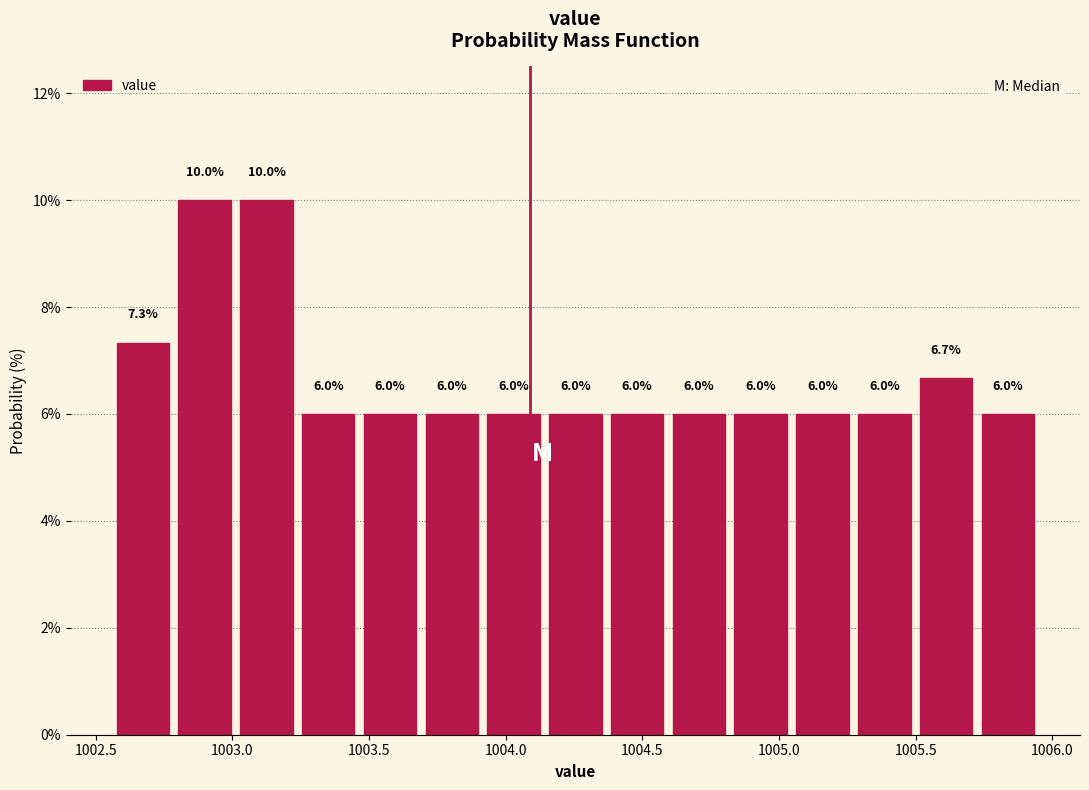

Reading left to right, transcribe this chart: for each bar, give the range it covers on the x-axis and its height. The bar edges are not printed on the chart, so give them approximately, as read against the axis.

1002.55 to 1002.80: 7.3
1002.80 to 1003.00: 10.0
1003.00 to 1003.25: 10.0
1003.25 to 1003.45: 6.0
1003.45 to 1003.70: 6.0
1003.70 to 1003.90: 6.0
1003.90 to 1004.15: 6.0
1004.15 to 1004.35: 6.0
1004.35 to 1004.60: 6.0
1004.60 to 1004.80: 6.0
1004.80 to 1005.05: 6.0
1005.05 to 1005.25: 6.0
1005.25 to 1005.50: 6.0
1005.50 to 1005.70: 6.7
1005.70 to 1005.95: 6.0